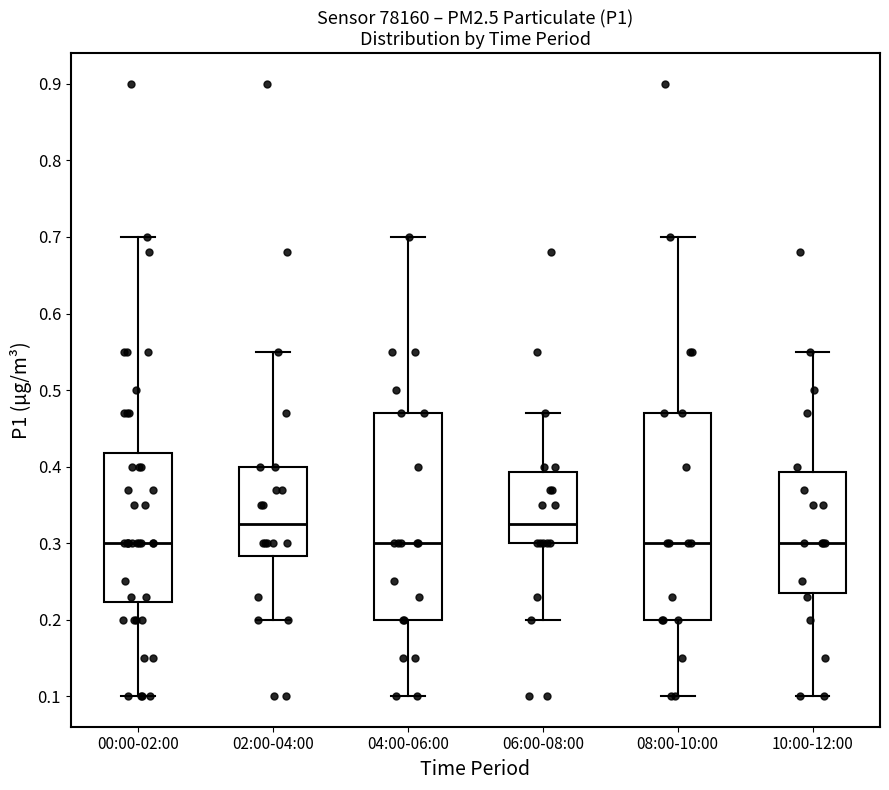

Where does the median line of the box for 02:00-04:00 sit on the y-axis? The values are not printed on the chart, so give them approximately, as read against the axis.

0.33